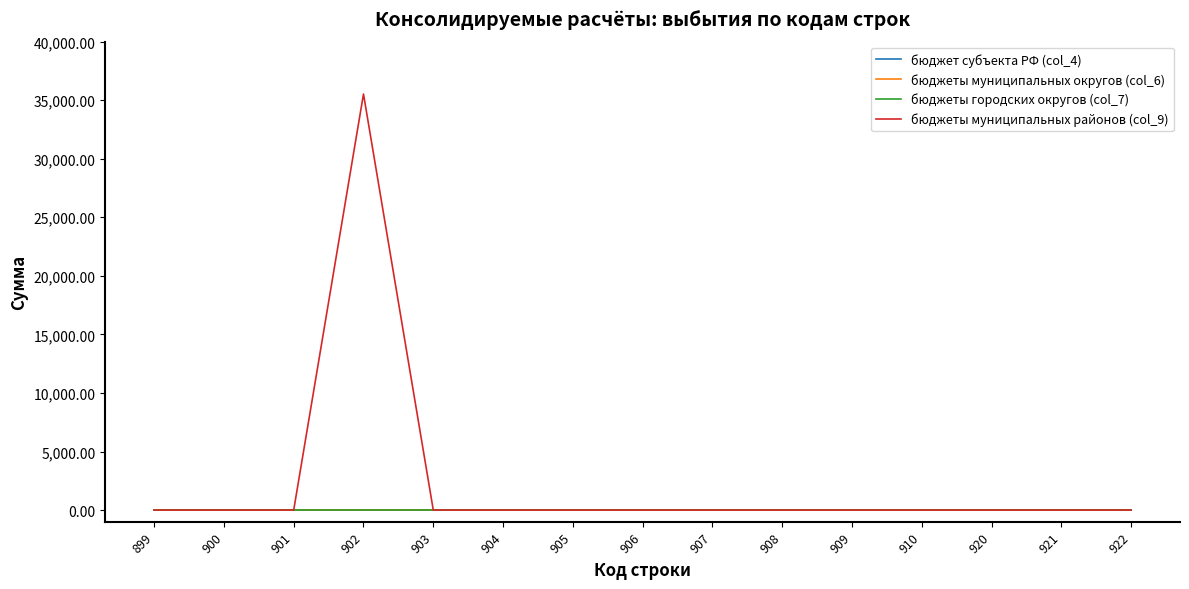

True or false: бюджеты муниципальных округов (col_6) has a value of 0.0 at 922.

True